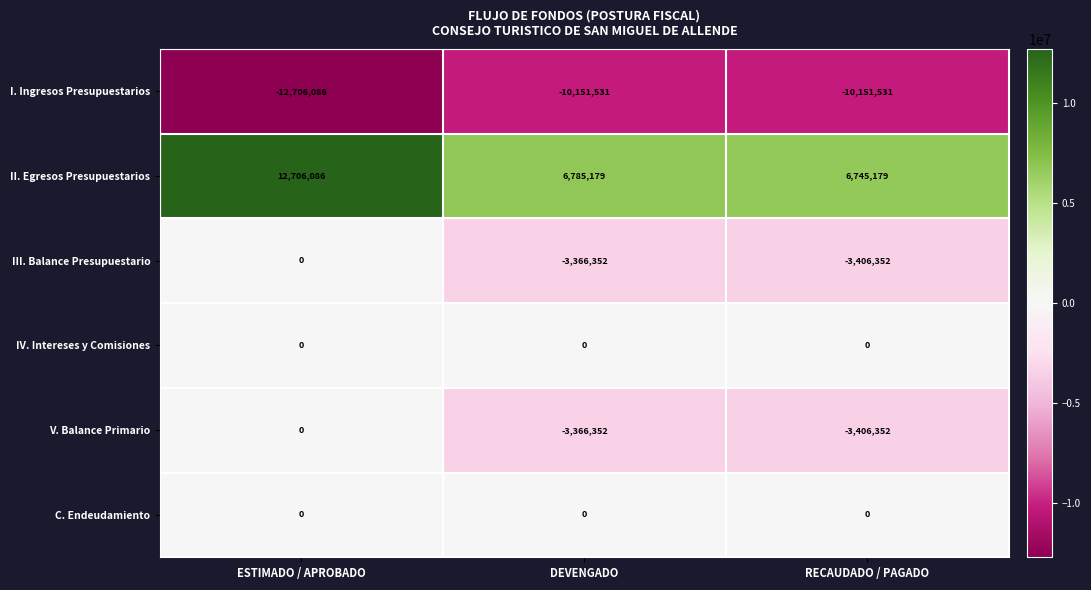

What is the spread (max minus min) of values at DEVENGADO?

16936710